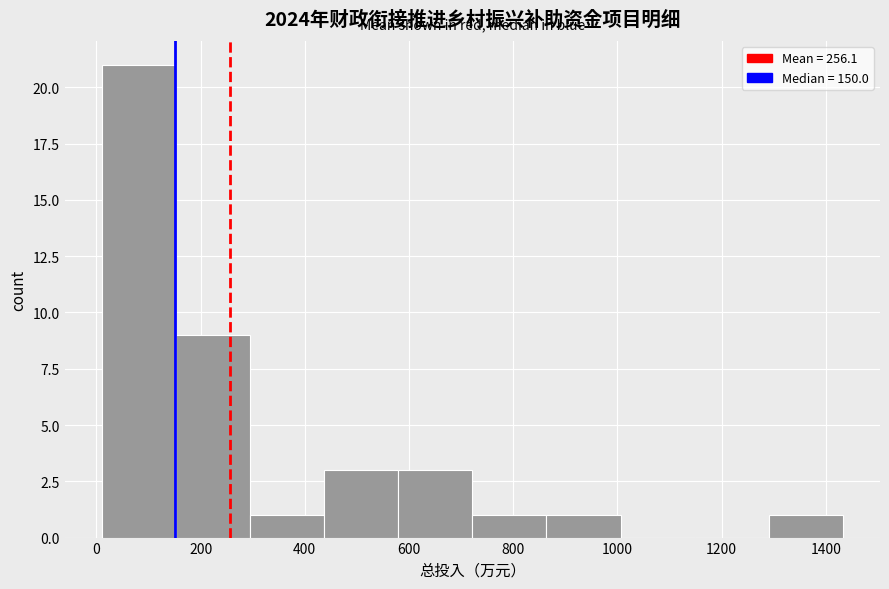

Over which range of the x-axis is the bar tallest?

20 to 160